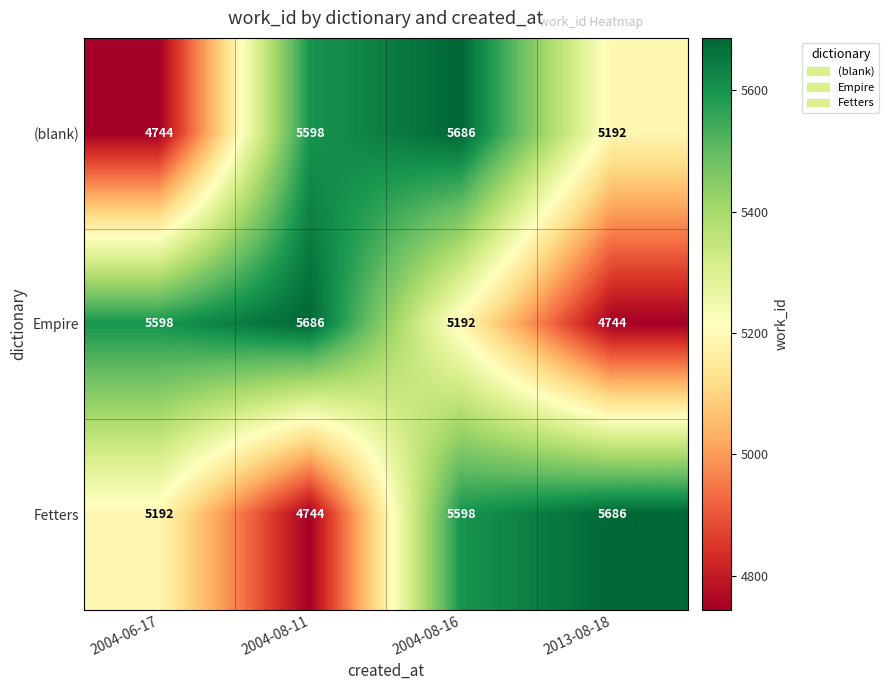

How many categories are shown in the chart?

4